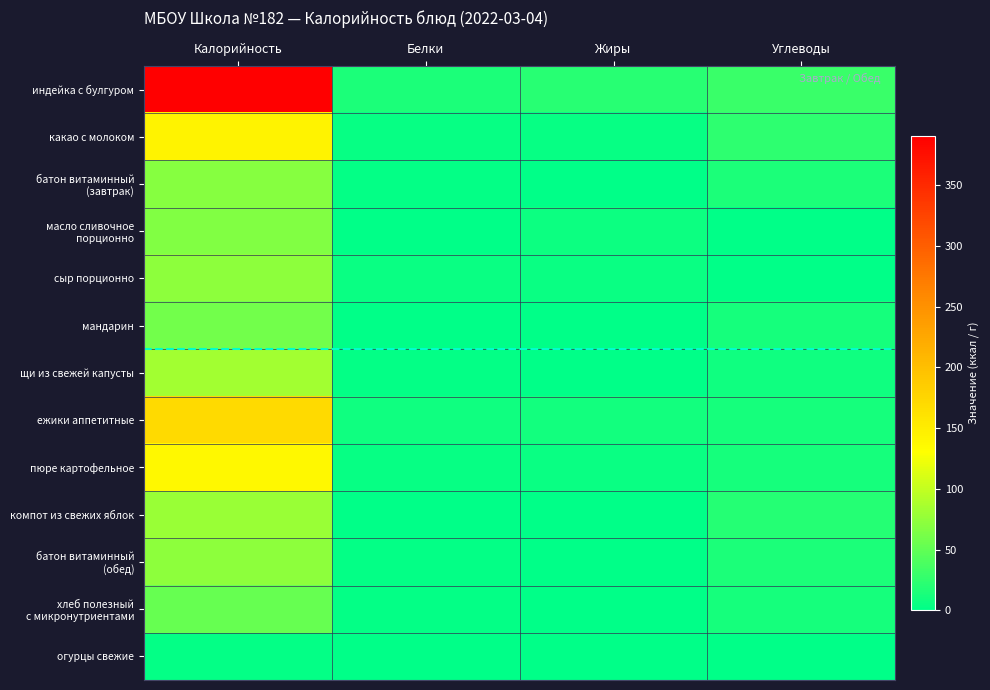

List the series in order of their peak value, highest first.

индейка с булгуром, ежики аппетитные, какао с молоком, пюре картофельное, щи из свежей капусты, компот из свежих яблок, батон витаминный (обед), сыр порционно, батон витаминный (завтрак), масло сливочное порционно, мандарин, хлеб полезный с микронутриентами, огурцы свежие